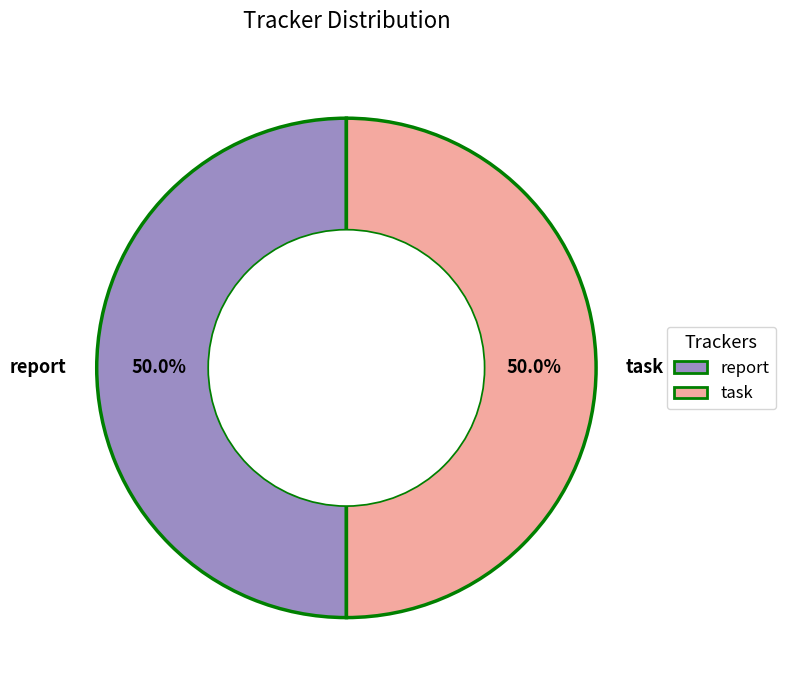

How much of the chart is everything except report?

50.0%